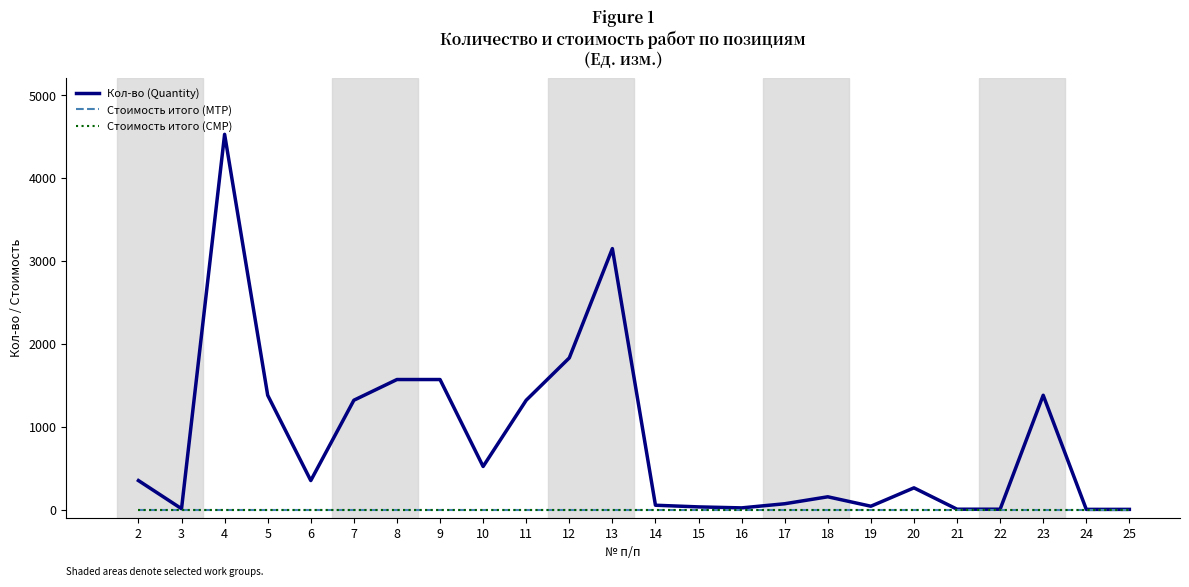

Is this an area chart (filled region under the line)?

No